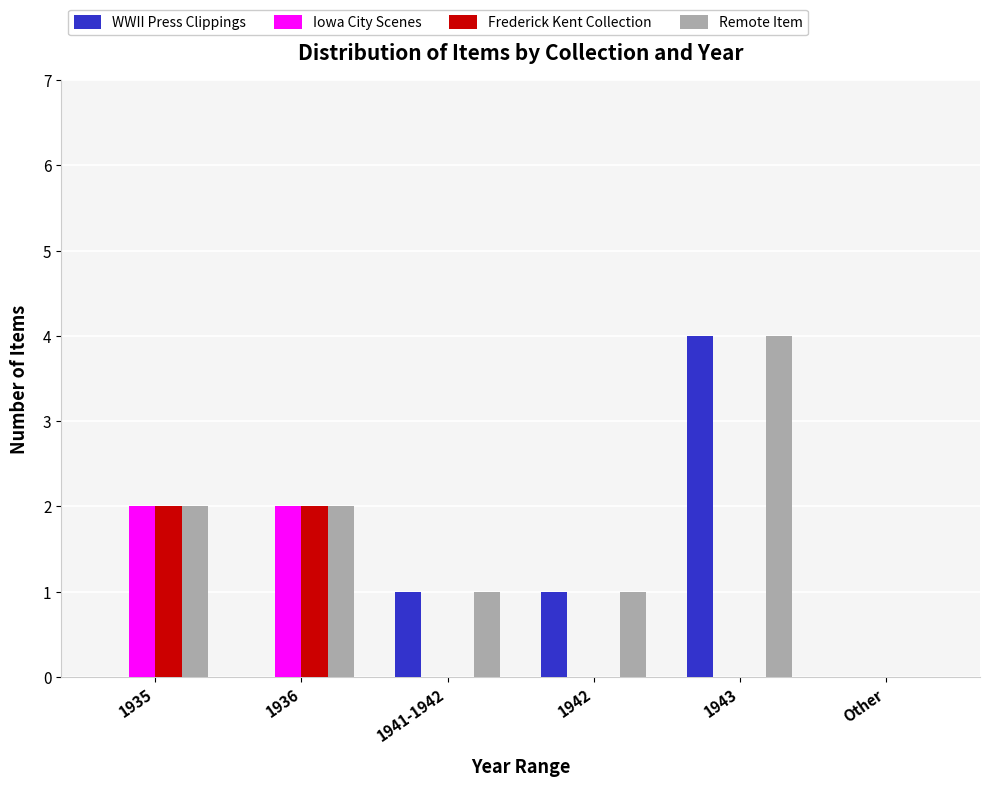

Is it true that Remote Item equals 1 at 1942?

True